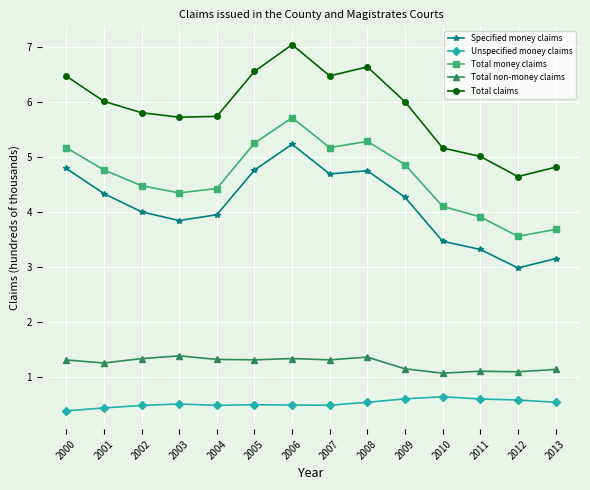

What is the total value across all series at 2008?

18.6